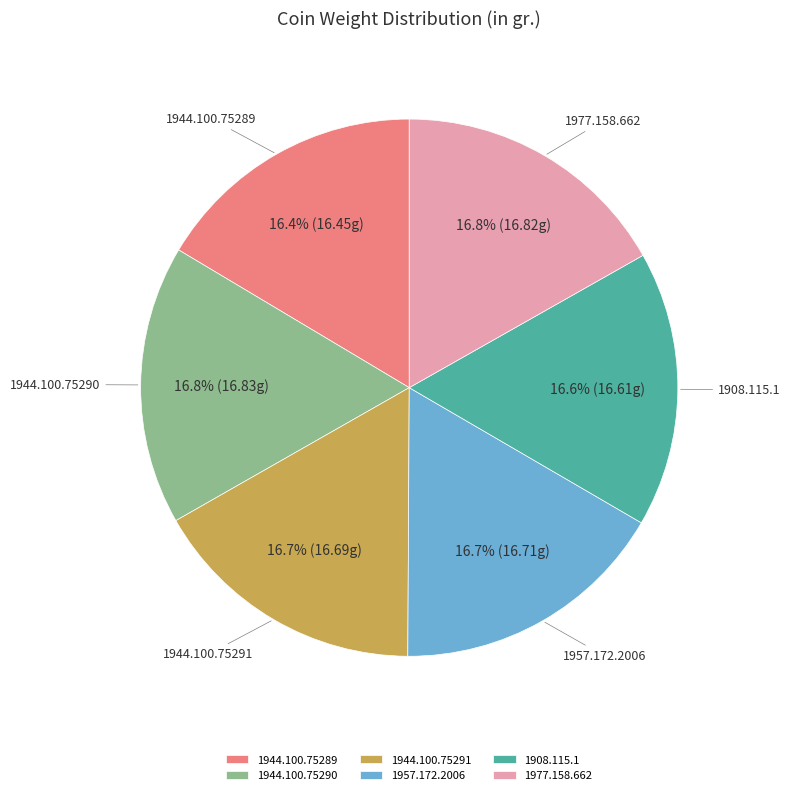

Approximately how many times larger is the value at 1944.100.75290 compared to 1957.172.2006?

1.0